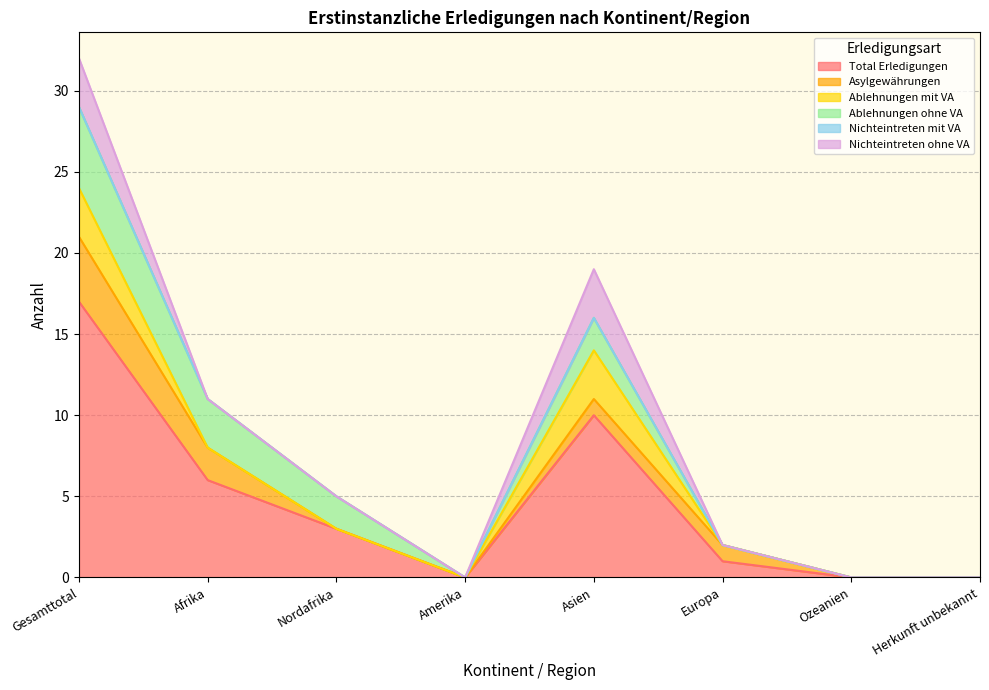

True or false: Ablehnungen ohne VA and Nichteintreten mit VA intersect in this chart.

False